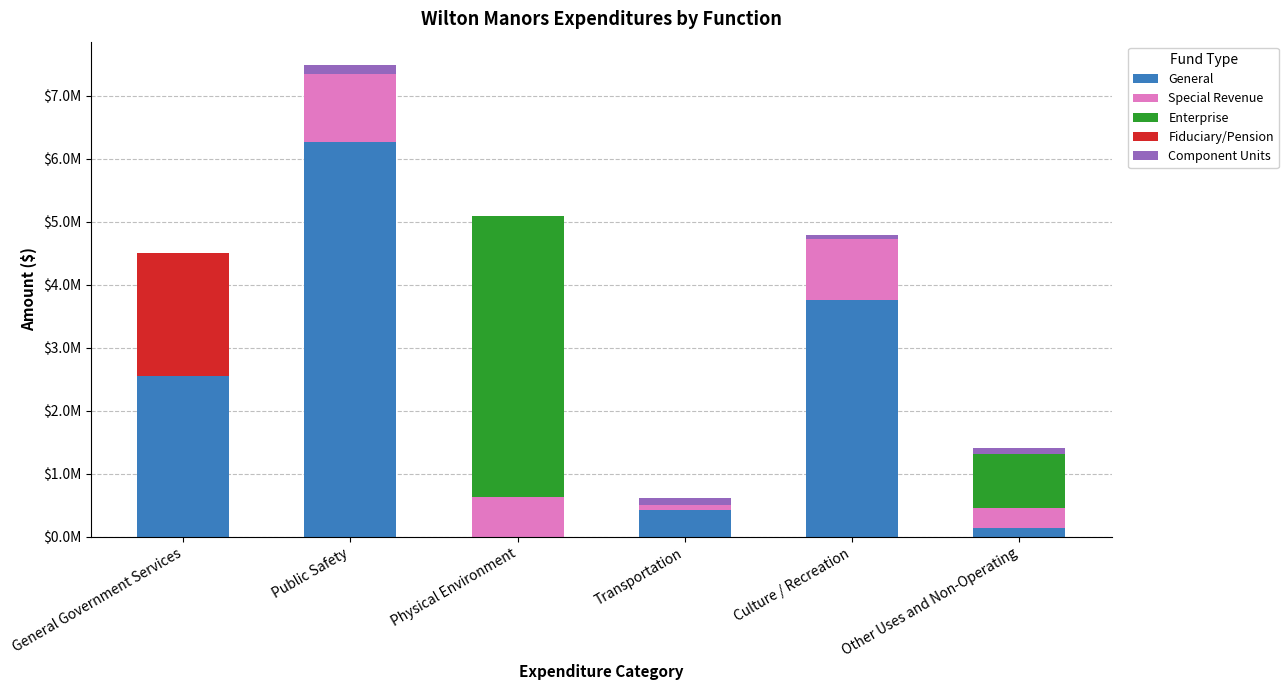

What is the label of the 1st bar from the left?

General Government Services